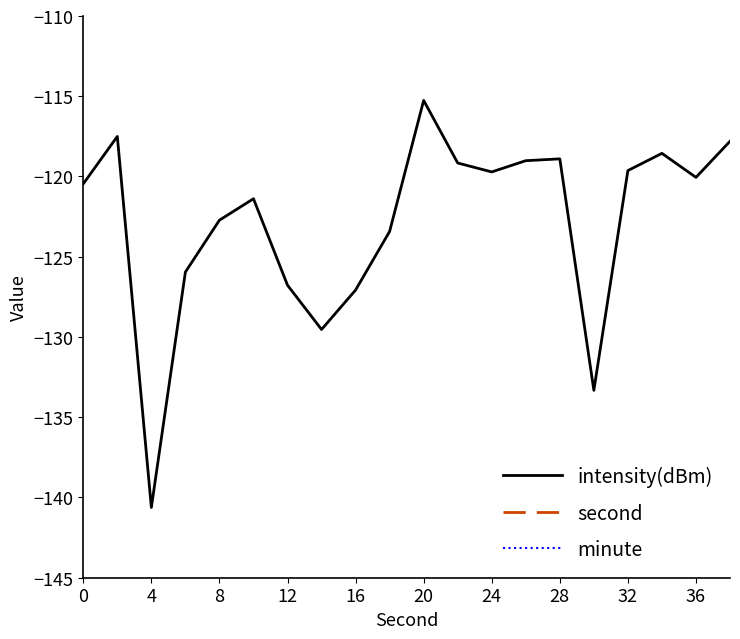

True or false: minute and second intersect in this chart.

False